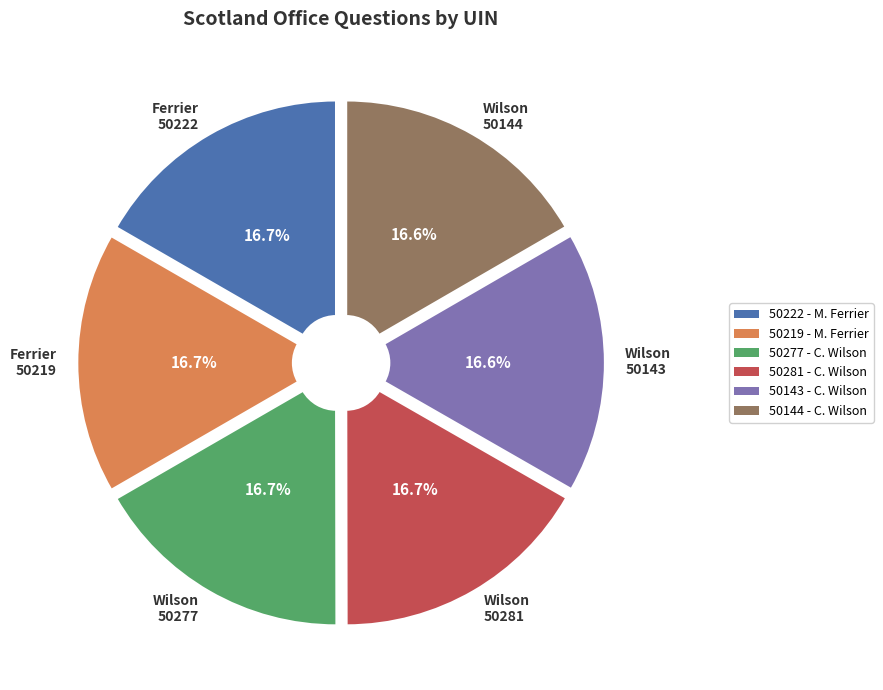

Is there any slice that represents more than half of the pie?

No